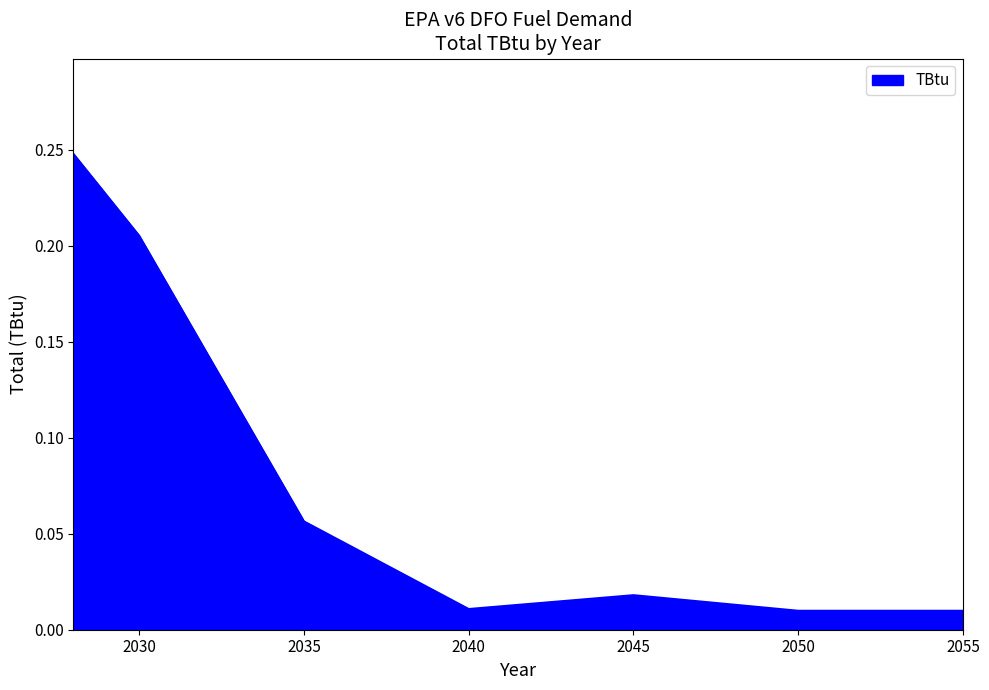

What is the sum of all values?

0.6